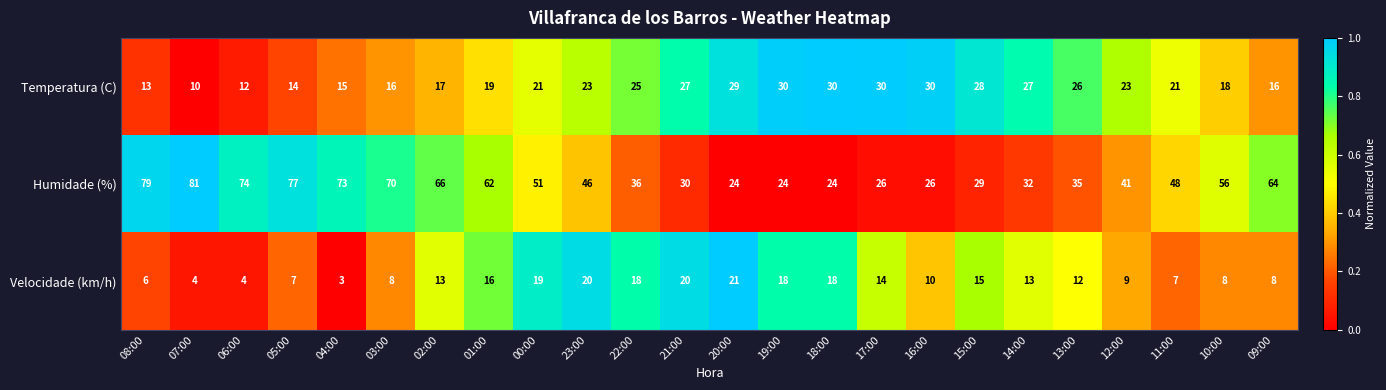

The Humidade (%) series shows 81 at 07:00. True or false?

True